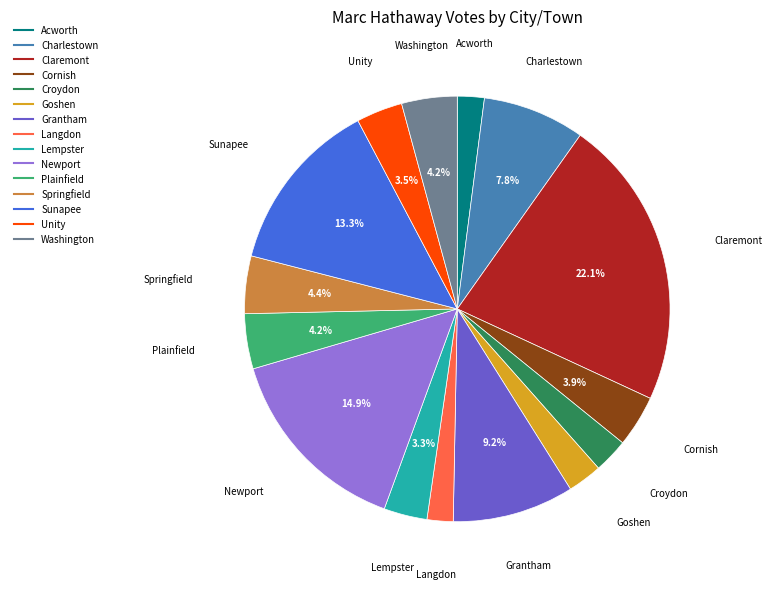

Which slice is the largest?

Claremont